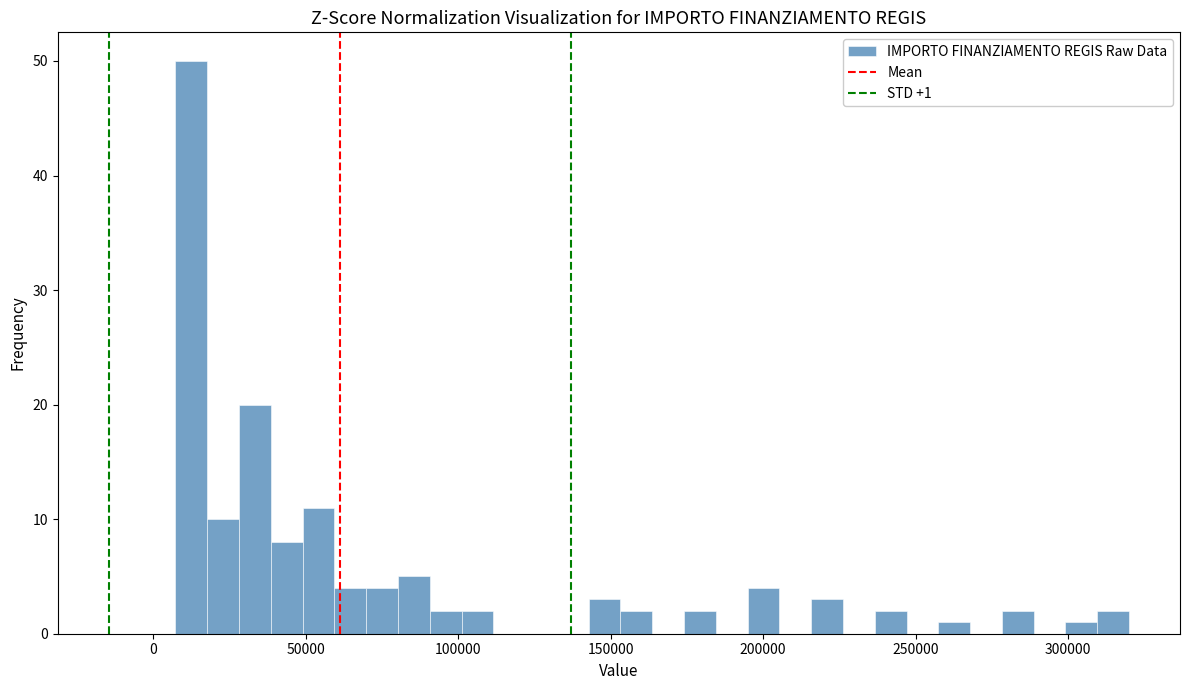

Read against the x-axis, roughly where is the centre of the tallest bar?

15000